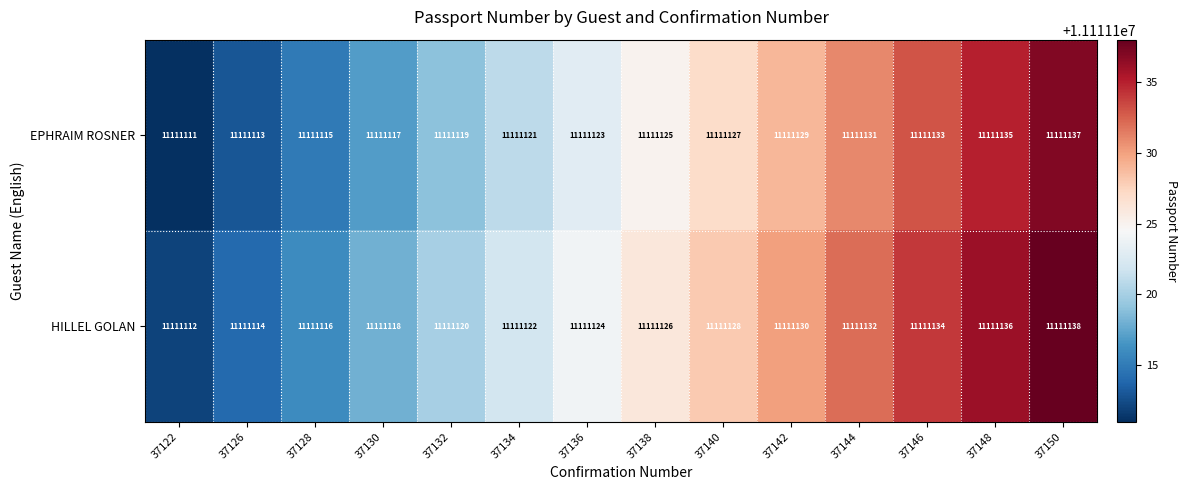

Which series has the largest total across all categories?

HILLEL GOLAN